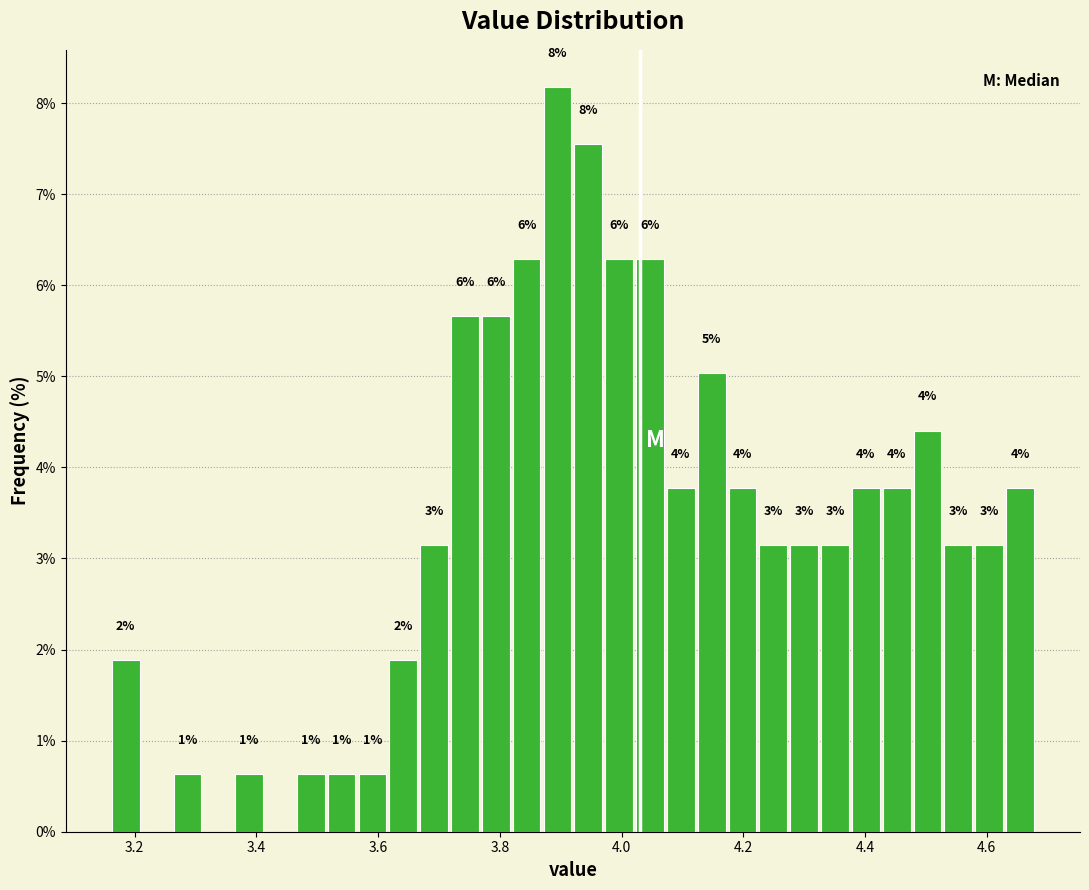

Around what value on the x-axis is the tallest bar? Give the approximate position of its centre, as read against the axis.

3.90